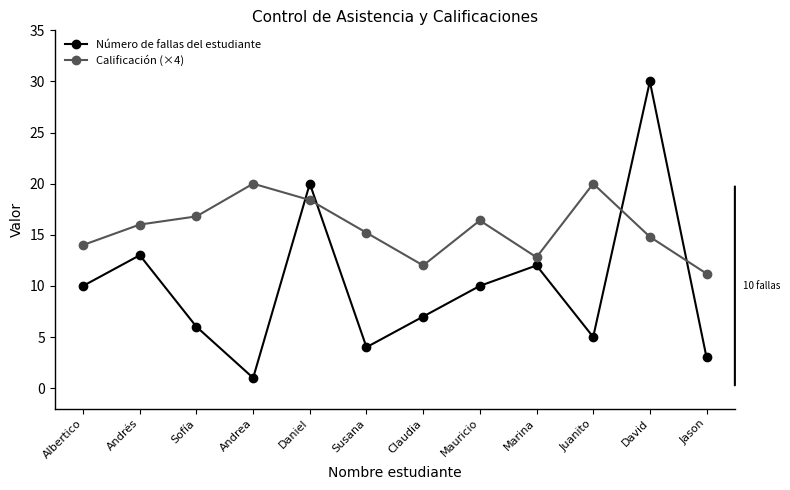

Reading right to left, list all the values displayed in this chart.

Número de fallas del estudiante: 3.0	30.0	5.0	12.0	10.0	7.0	4.0	20.0	1.0	6.0	13.0	10.0
Calificación (×4): 11.2	14.8	20.0	12.8	16.4	12.0	15.2	18.4	20.0	16.8	16.0	14.0